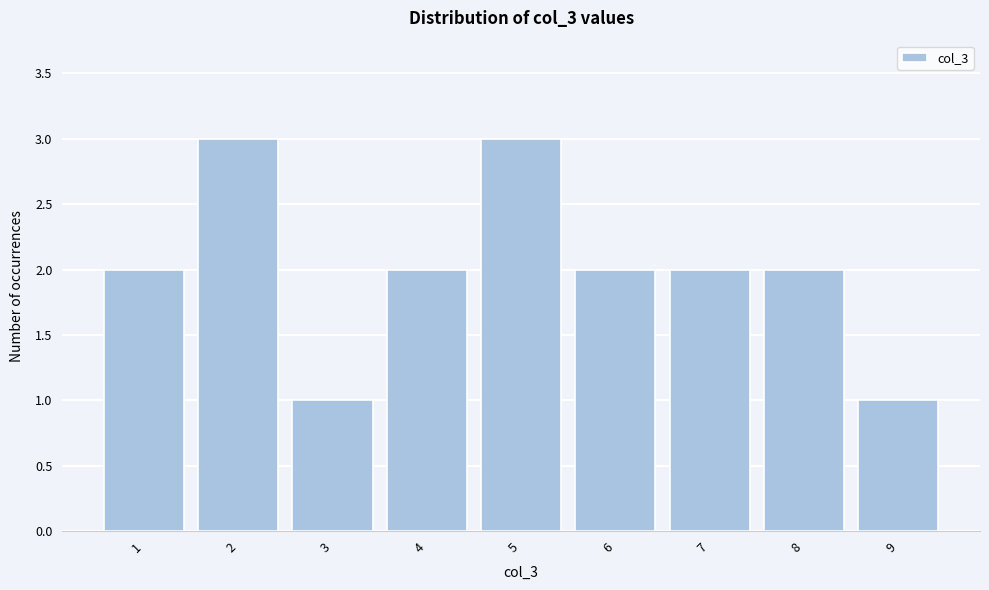

Reading left to right, list all the values displayed in this chart.

1=2	2=3	3=1	4=2	5=3	6=2	7=2	8=2	9=1